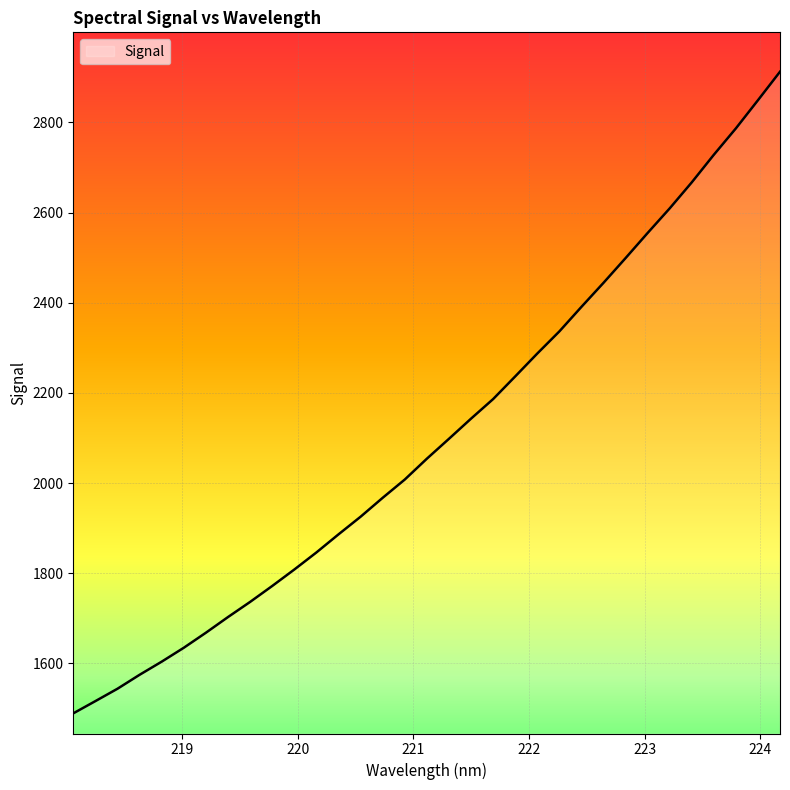

What is the smallest value displayed?

1489.2